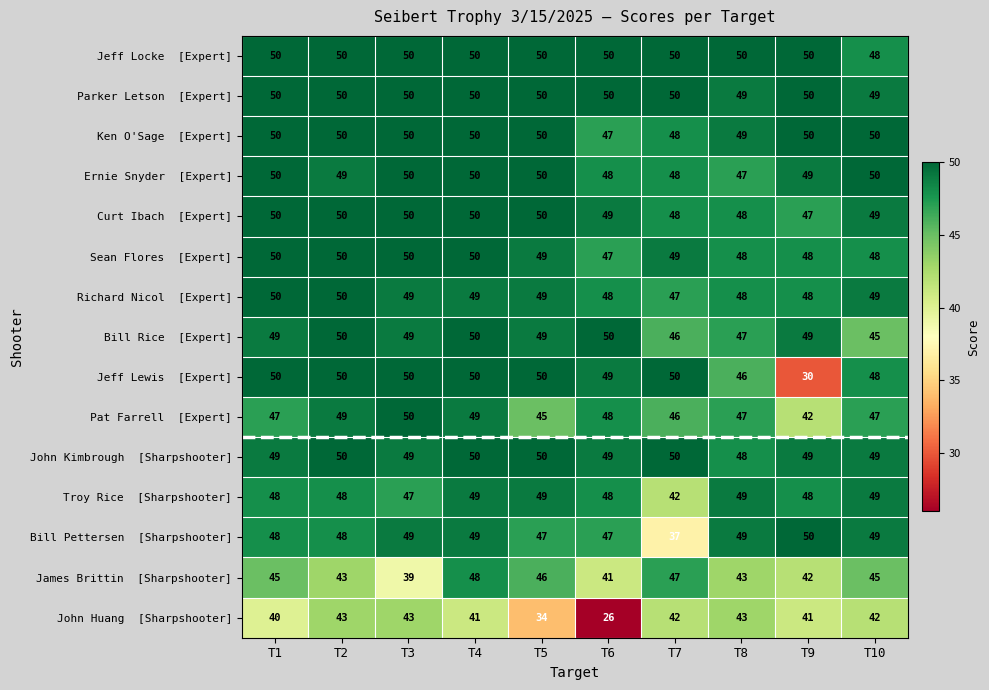

At which category is the sum across all series the highest?

T4